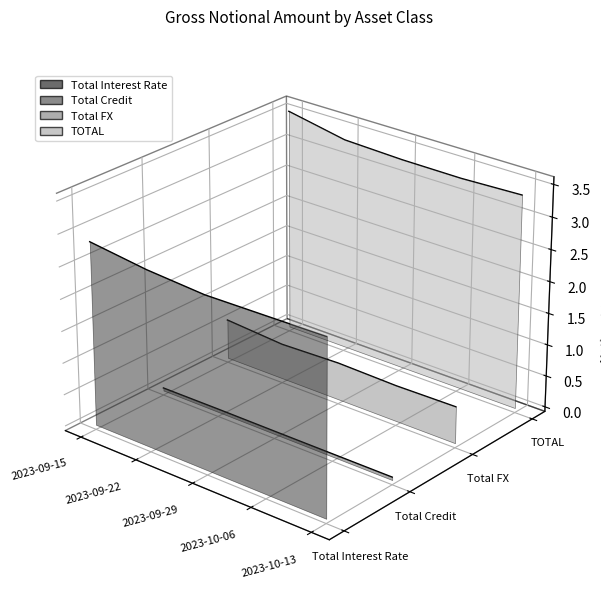

Which series has the largest total across all categories?

TOTAL